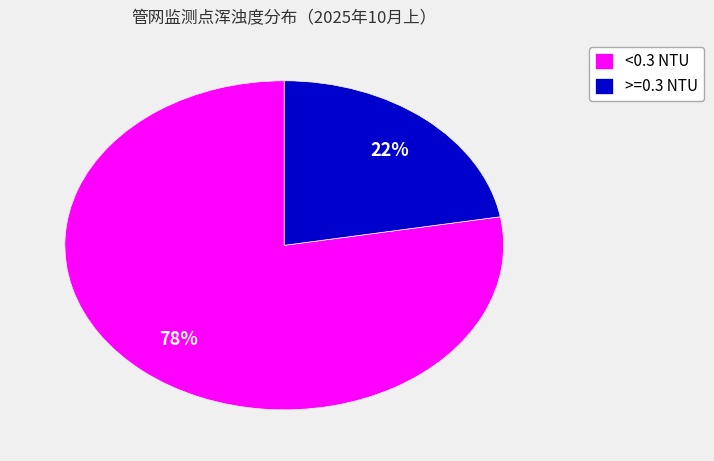

True or false: >=0.3 NTU accounts for 16% of the total.

False